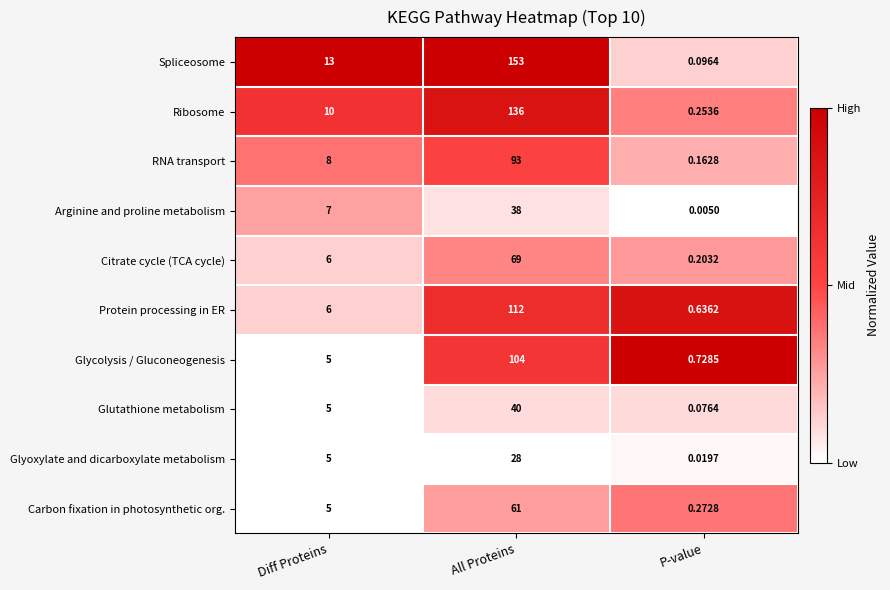

At All Proteins, list the series in order from smallest to largest.

Glyoxylate and dicarboxylate metabolism, Arginine and proline metabolism, Glutathione metabolism, Carbon fixation in photosynthetic org., Citrate cycle (TCA cycle), RNA transport, Glycolysis / Gluconeogenesis, Protein processing in ER, Ribosome, Spliceosome